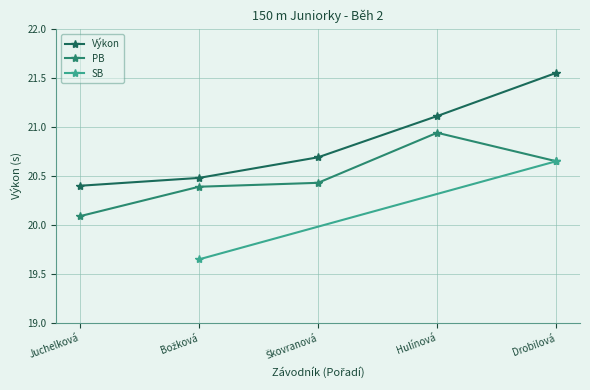

Is the value of PB at Hulínová greater than the value of Výkon at Juchelková?

Yes